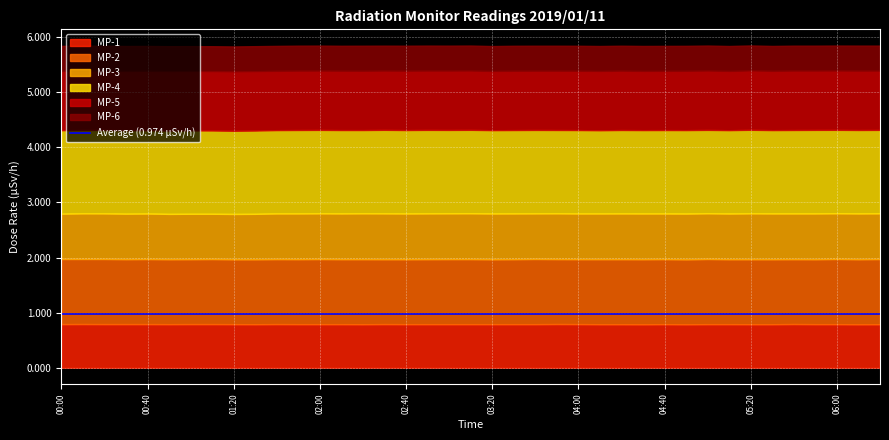

Which label corresponds to the largest value in the chart?

02:30